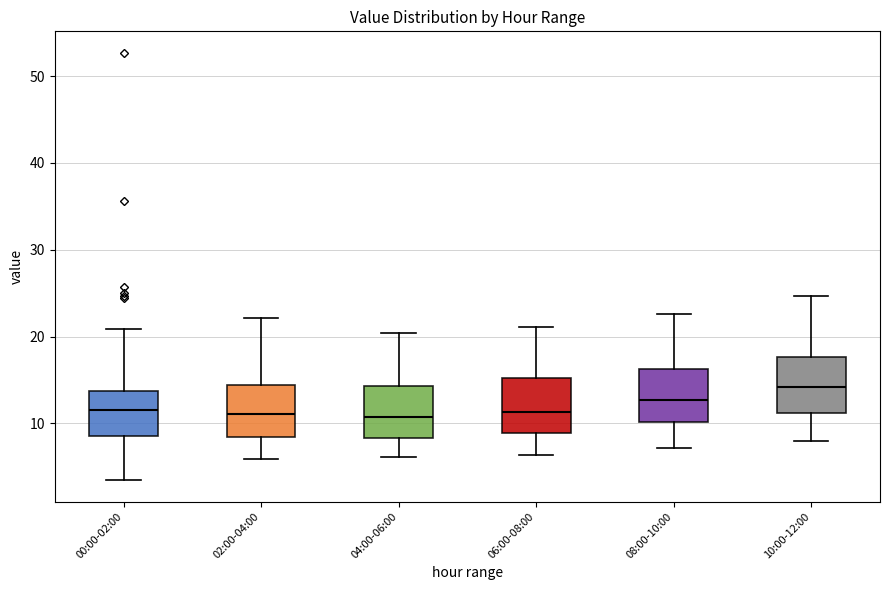

Reading left to right, transcribe this box plot: for each box, give where its median line is, the range the box spans, and where its two whiskers end, as read against the y-axis. The values are not printed on the chart, so give them approximately, as read against the axis.

00:00-02:00: median 12, box 9 to 14, whiskers 3 to 21
02:00-04:00: median 11, box 8 to 14, whiskers 6 to 22
04:00-06:00: median 11, box 8 to 14, whiskers 6 to 20
06:00-08:00: median 11, box 9 to 15, whiskers 6 to 21
08:00-10:00: median 13, box 10 to 16, whiskers 7 to 23
10:00-12:00: median 14, box 11 to 18, whiskers 8 to 25